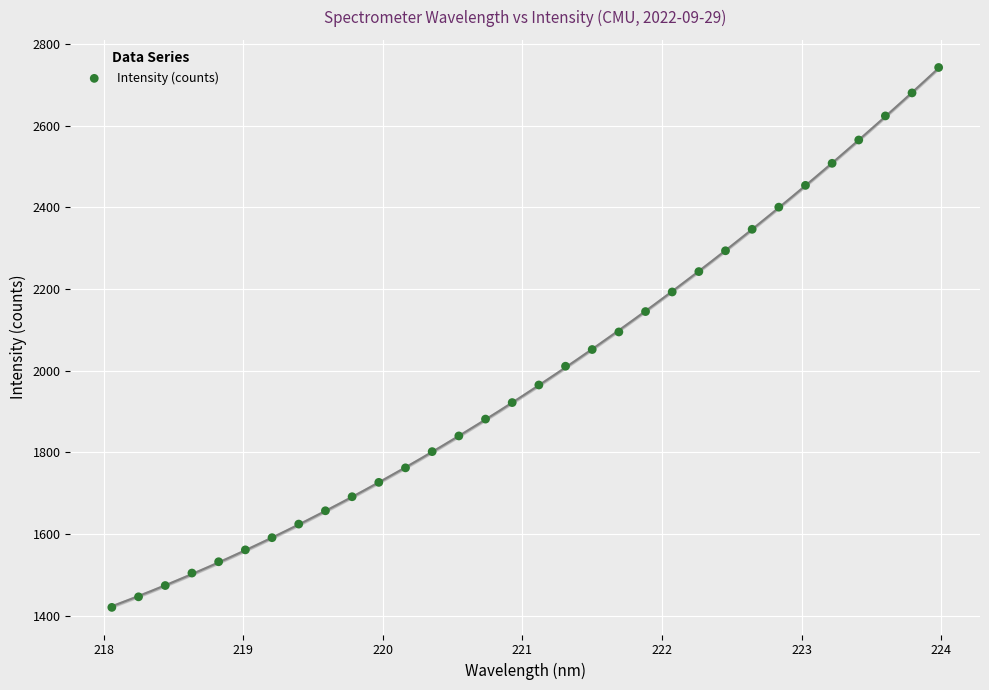

What is the range of X values (max minus min)?

5.9